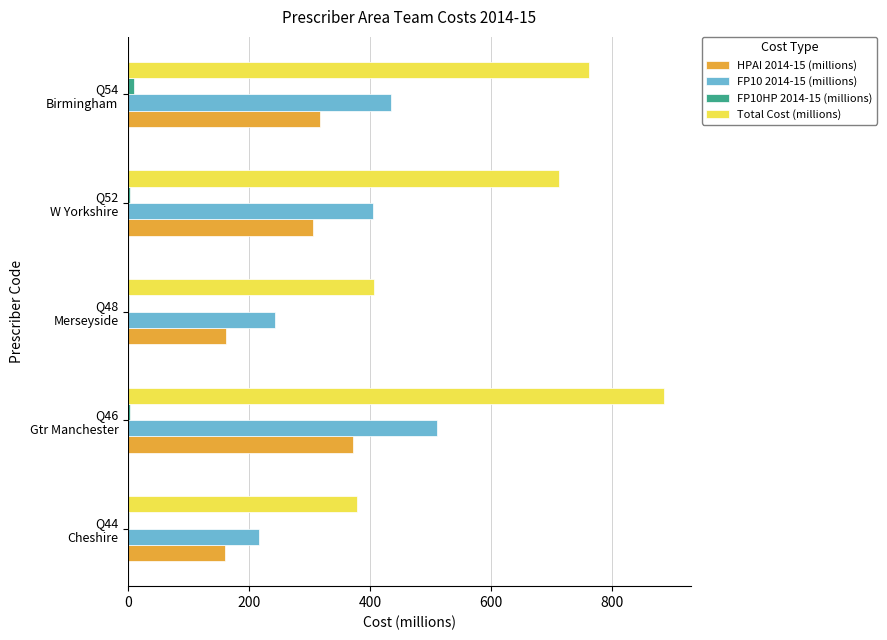

How many categories are shown in the chart?

5